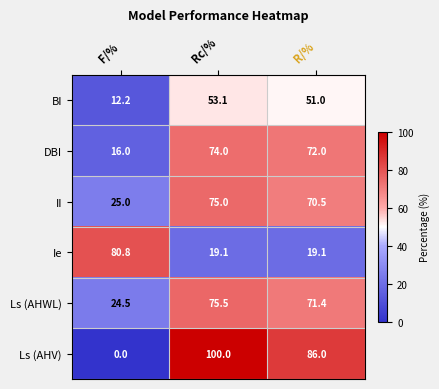

What is the sum of the II values at Rc/% and R/%?

145.5